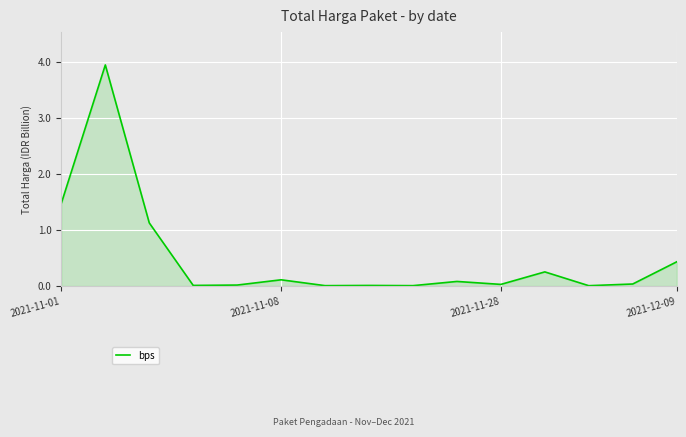

What is the maximum value shown in the chart?

3.9